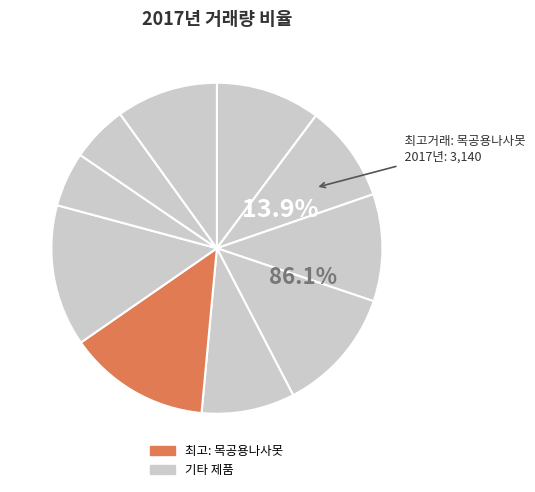

Count the number of slices in the pie.

10